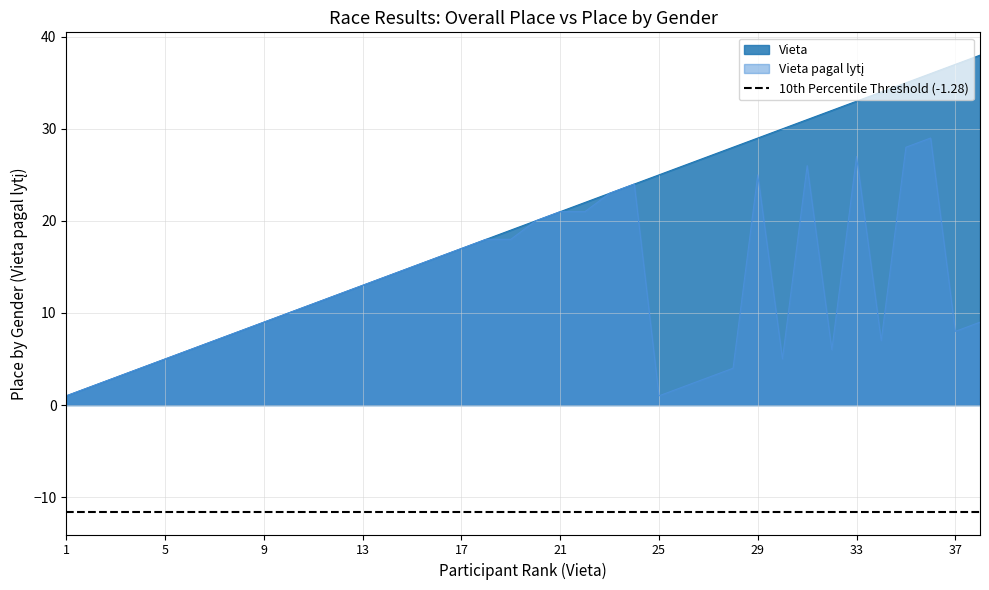

Rank the categories by Vieta pagal lytį value from highest to lowest.

36, 35, 33, 31, 29, 24, 23, 21, 22, 20, 18, 19, 17, 16, 15, 14, 13, 12, 11, 10, 9, 38, 8, 37, 7, 34, 6, 32, 5, 30, 4, 28, 3, 27, 2, 26, 1, 25